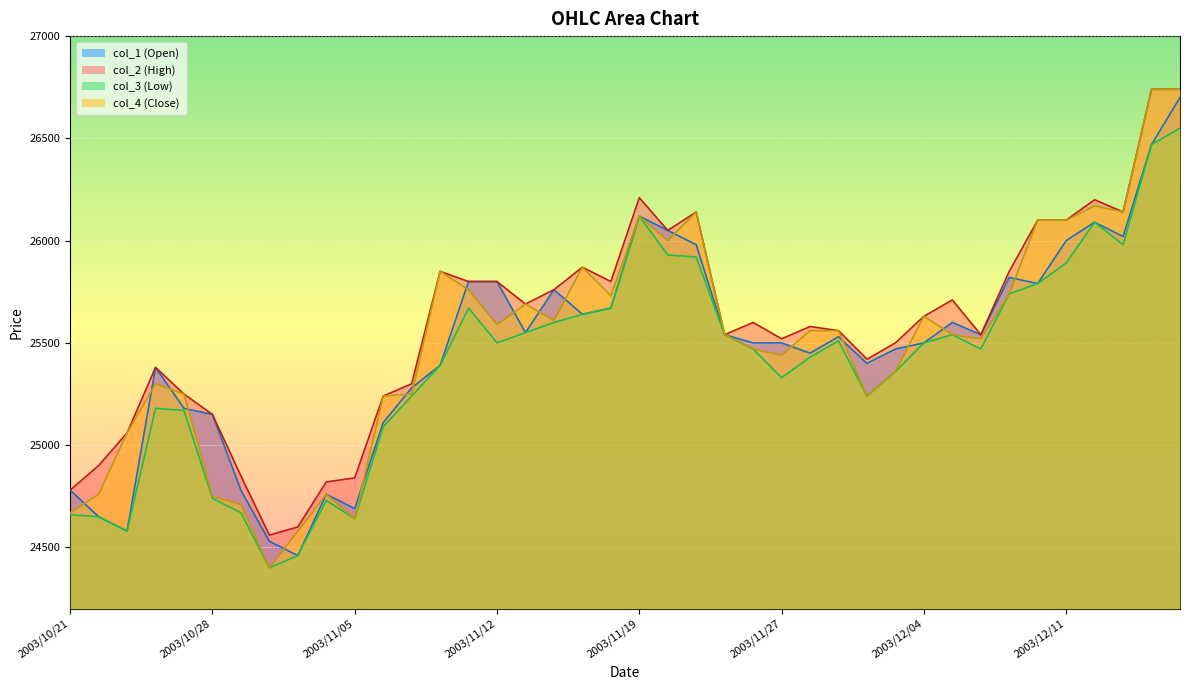

How many lines are shown in the chart?

4